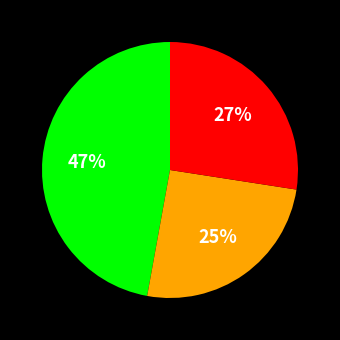

Does any single category account for the majority?

No